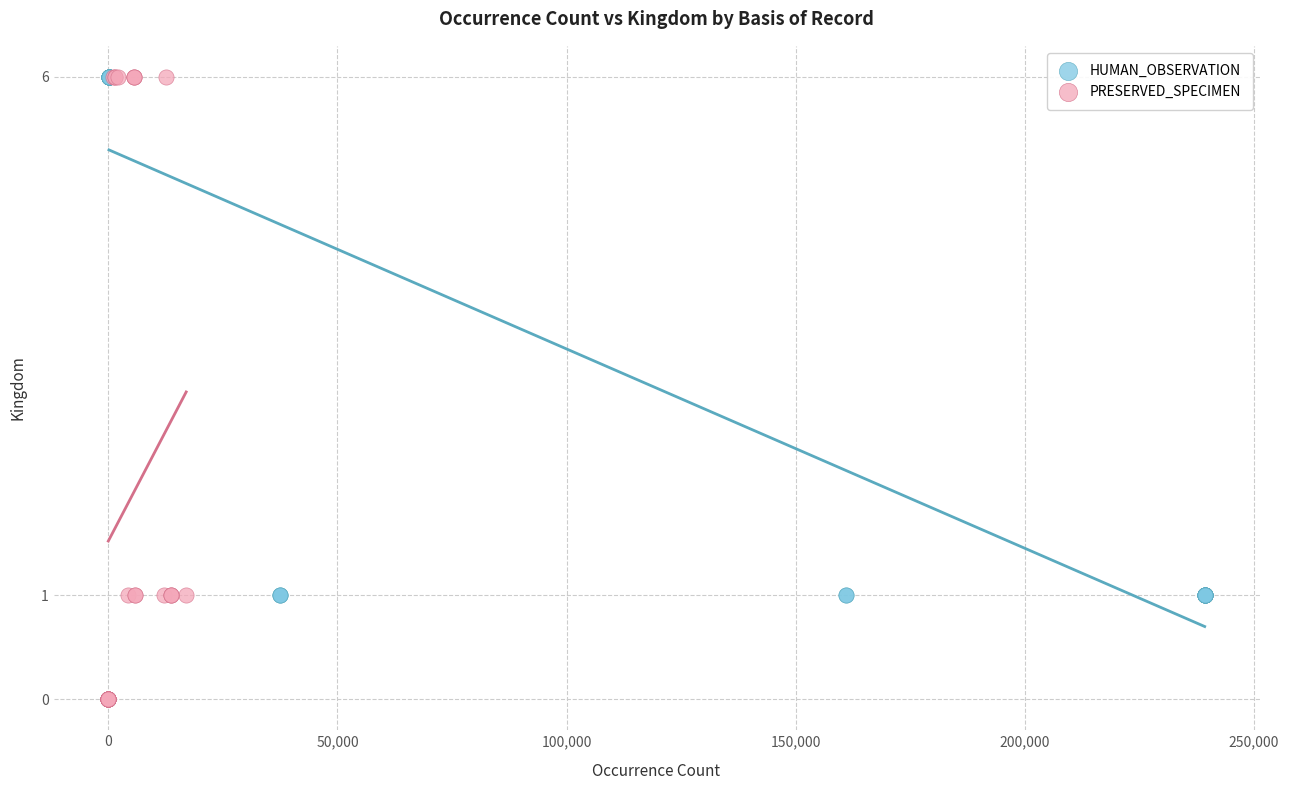

What are all the series names shown in the legend?

HUMAN_OBSERVATION, PRESERVED_SPECIMEN